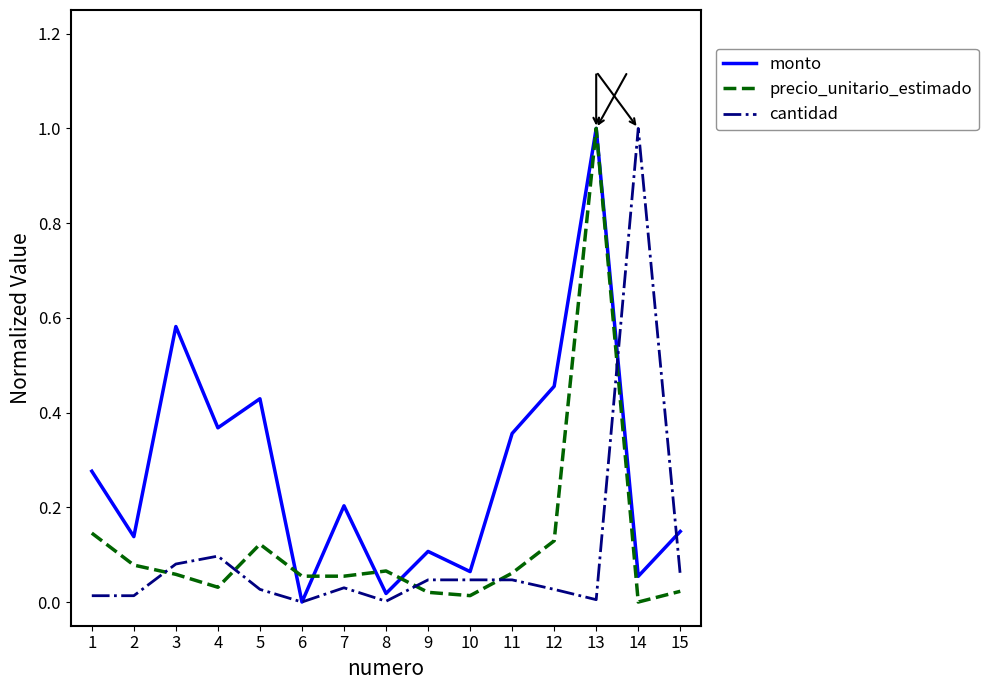

The value of monto at 9 is 0.1. True or false?

True